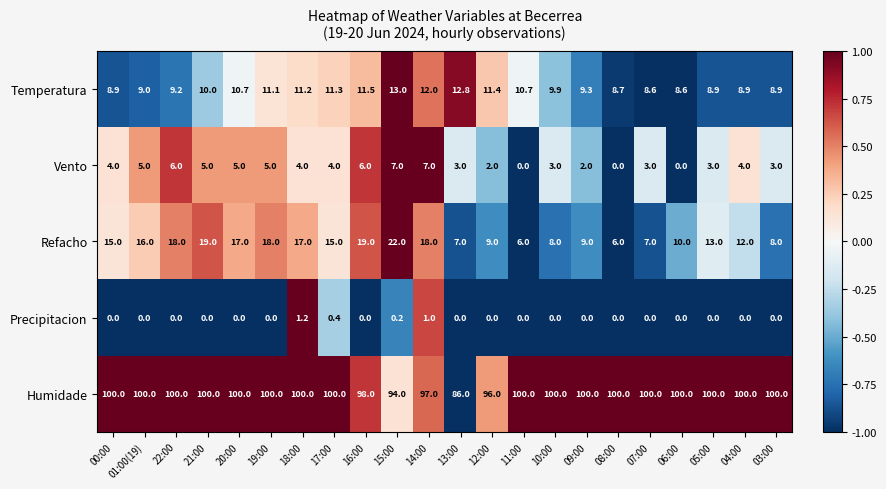

Rank the series at 18:00 from highest to lowest value.

Humidade, Refacho, Temperatura, Vento, Precipitacion